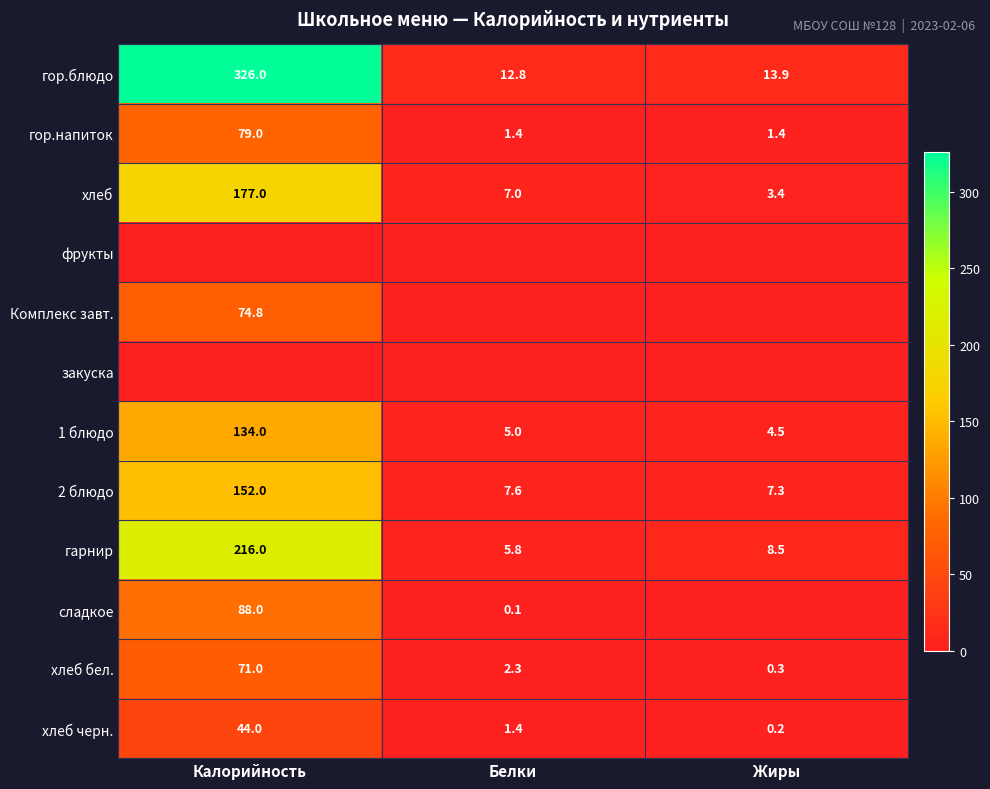

Which has a higher value, Калорийность or Белки?

Калорийность